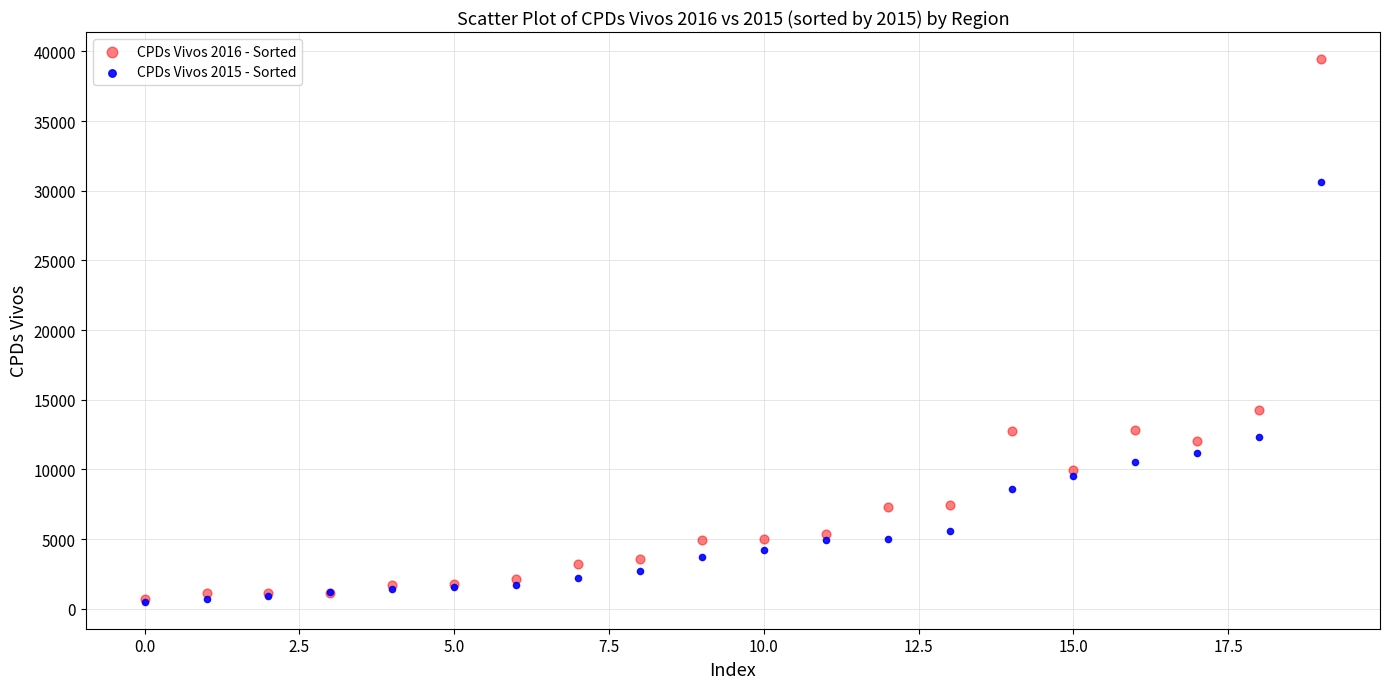

Across all series, what Y value is closest to 19980?

14293